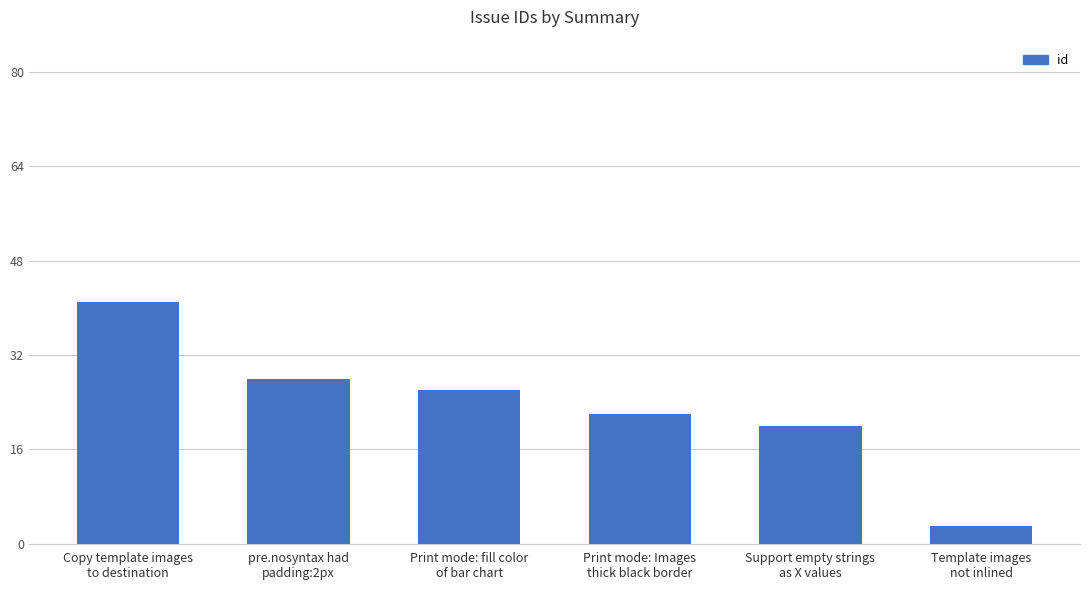

What is the average value?

23